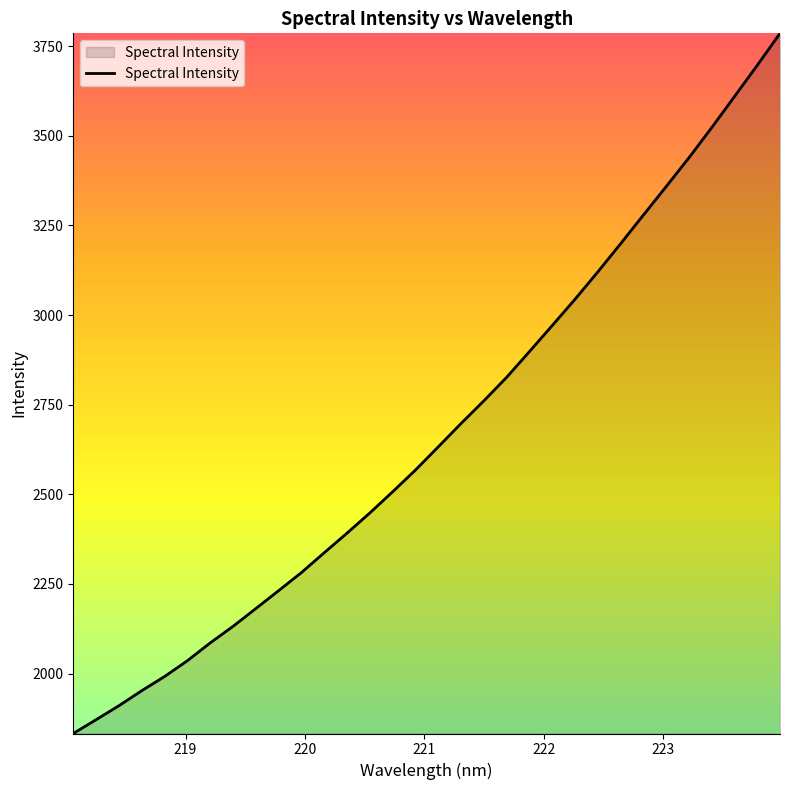

How many lines are shown in the chart?

1